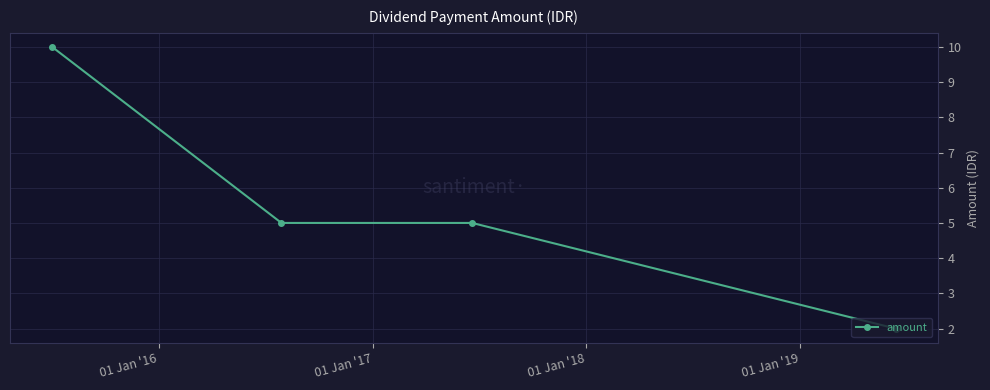

What is the sum of all values?

22